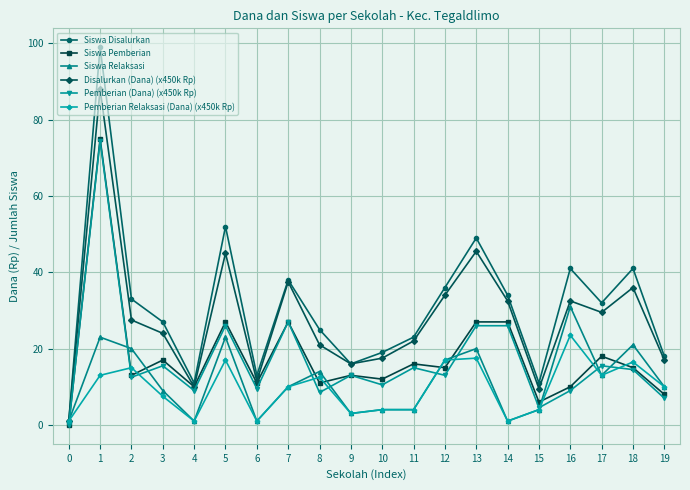

At how many categories does at least one series exceed 70?

1